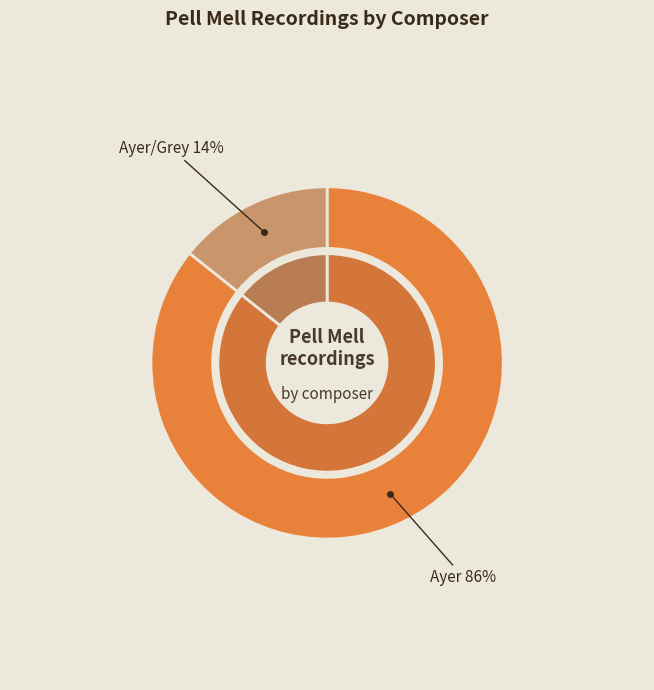

What percentage is the Ayer slice, to the nearest percent?

86%